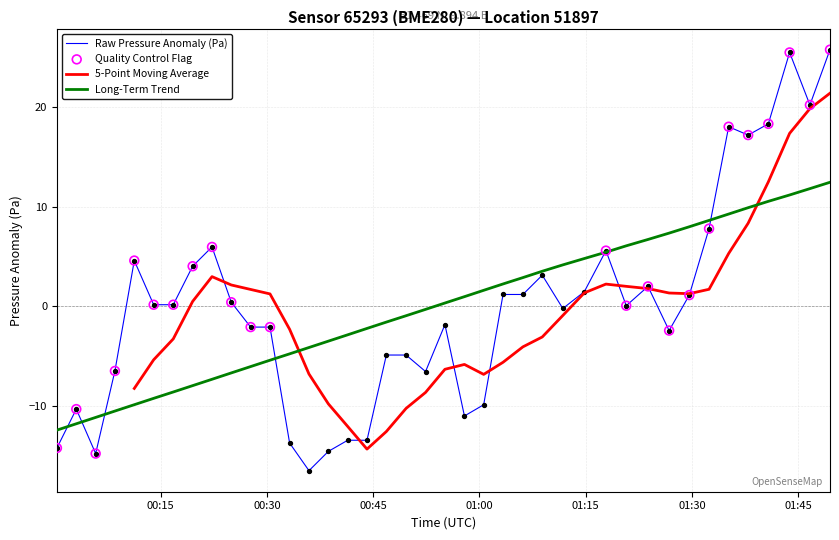

Which series reaches the minimum Y coordinate?

pressure